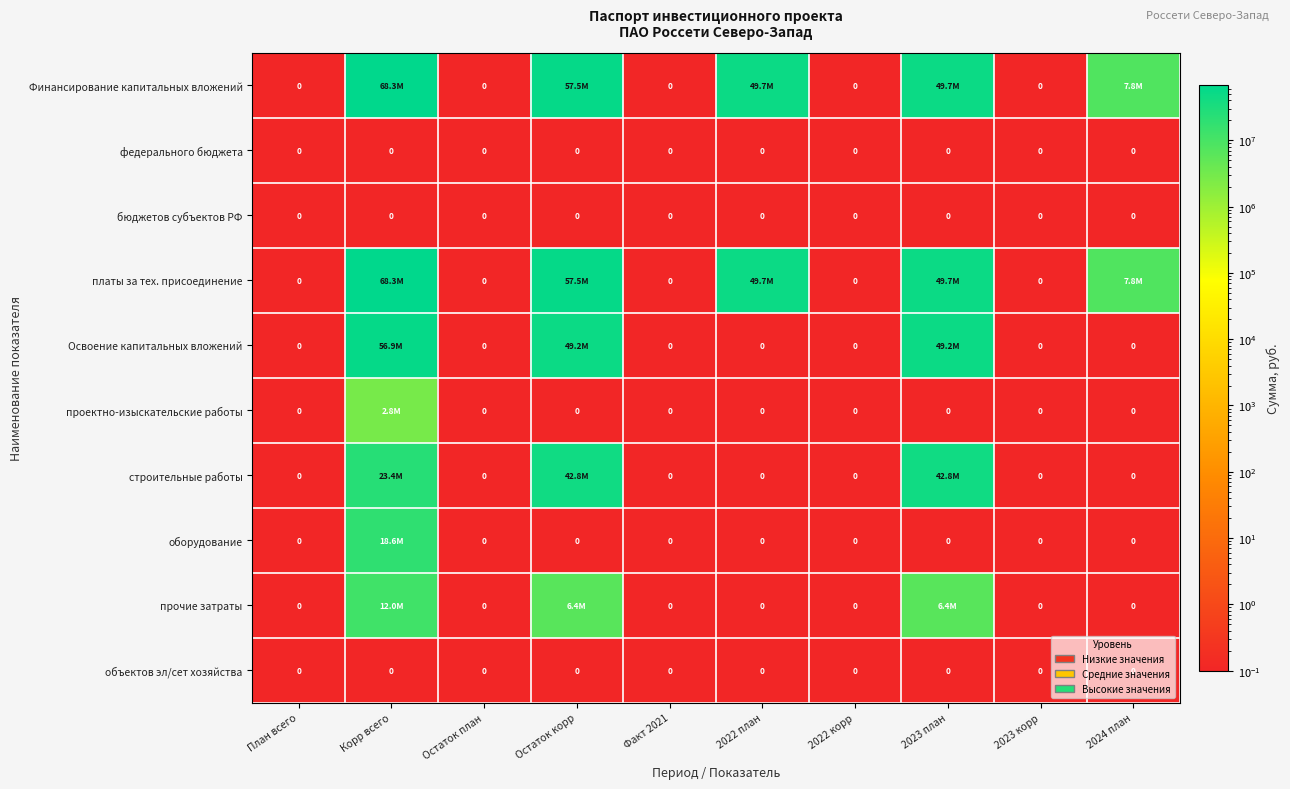

True or false: бюджетов субъектов РФ has a value of 0 at 2022 корр.

True